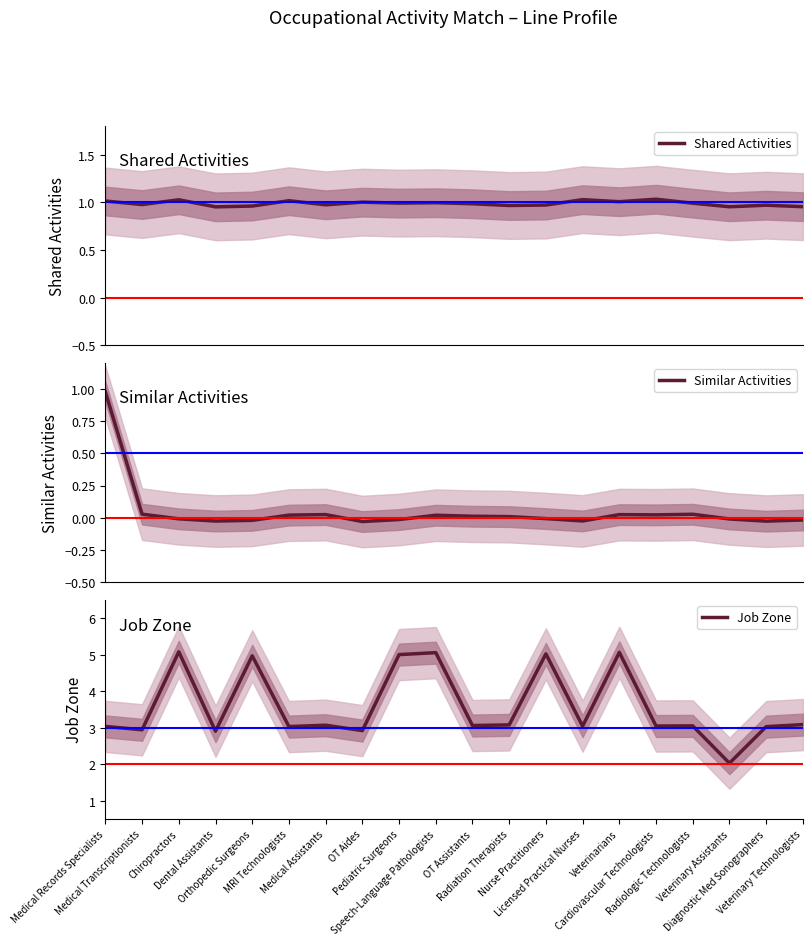

List the series in order of their peak value, highest first.

Job Zone, Shared Activities, Similar Activities